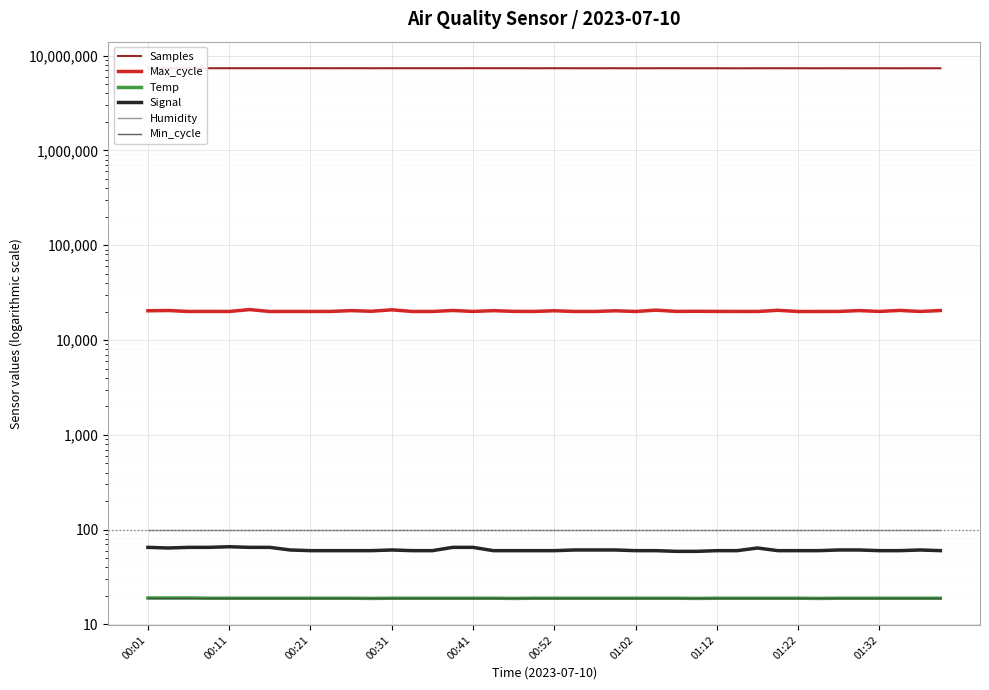

What is the difference between the highest and lowest values at 31?

7373403.1